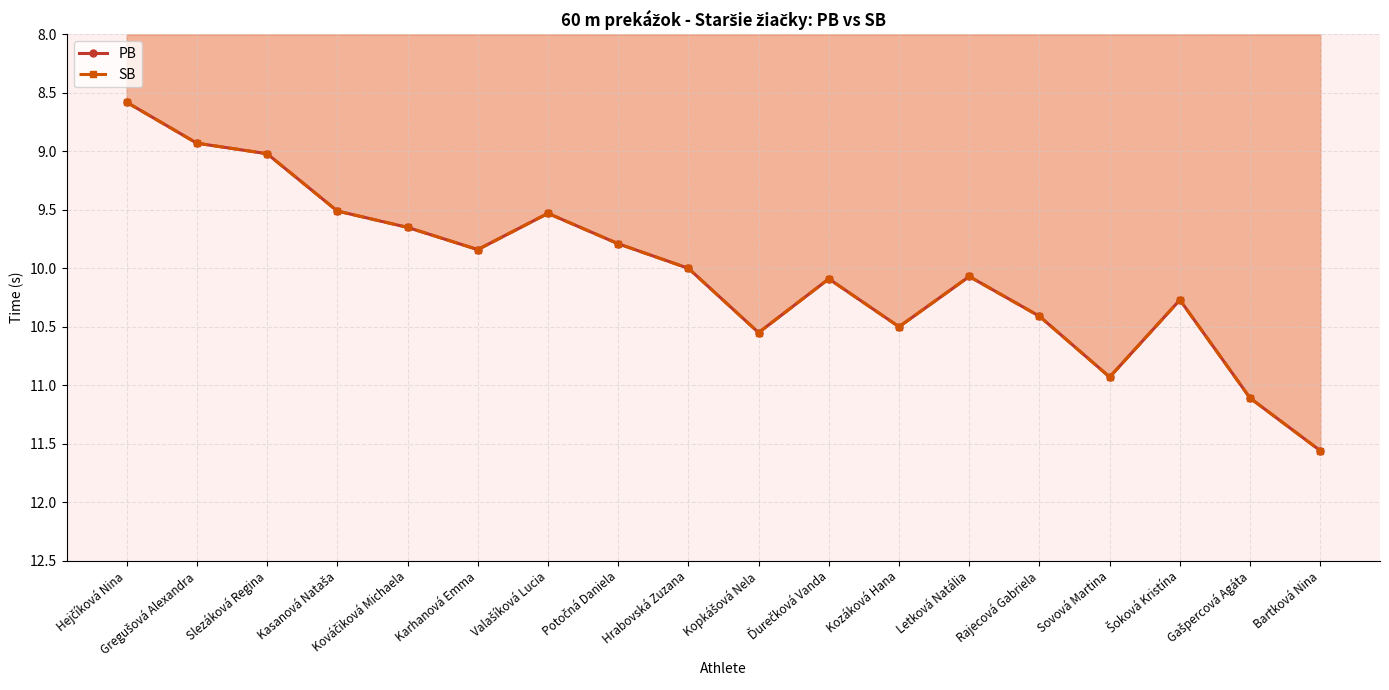

Which series has the widest spread of values?

PB